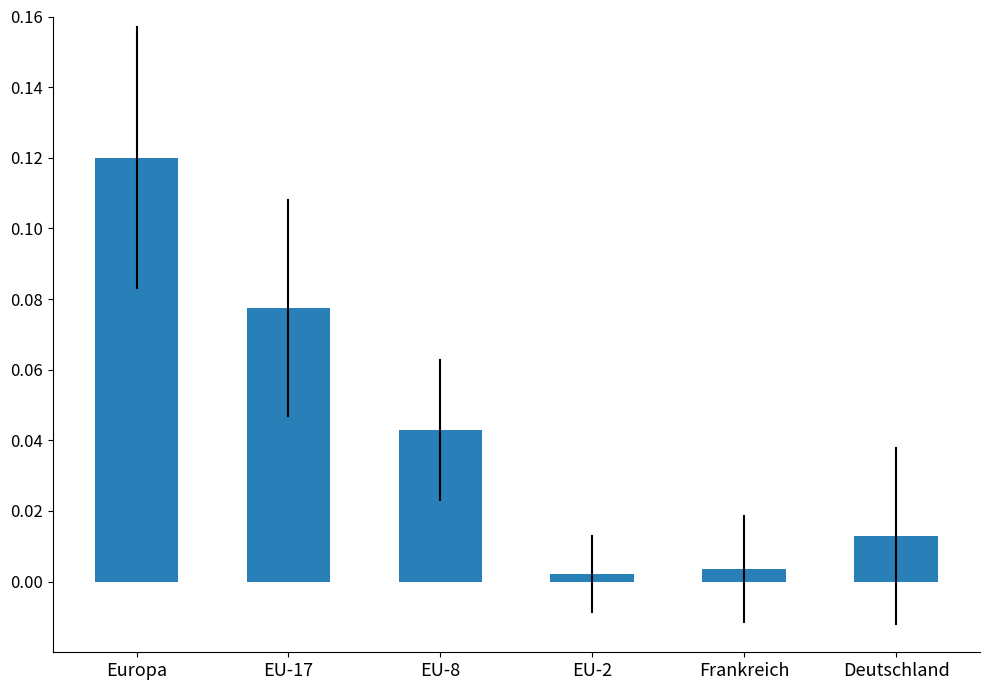

How many categories are shown in the chart?

6